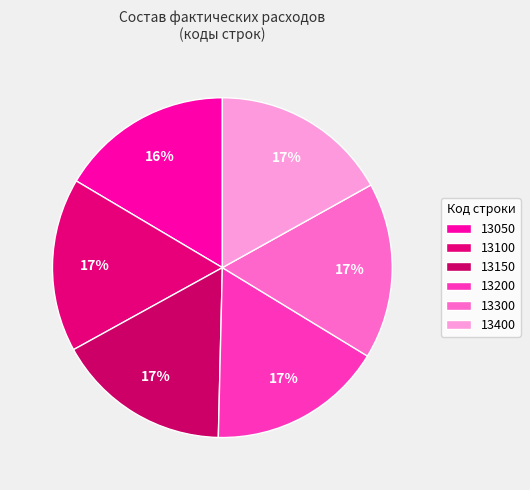

What is the ratio of the value at 13050 to the value at 13100?

1.0